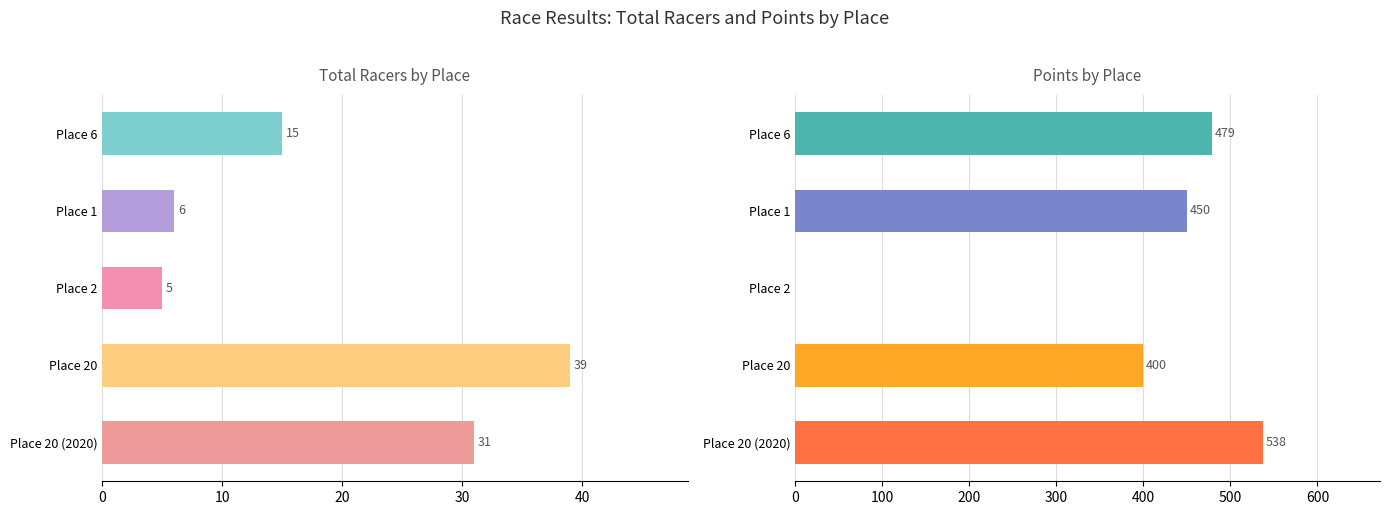

What is the average value of the Total Racers series?

19.2